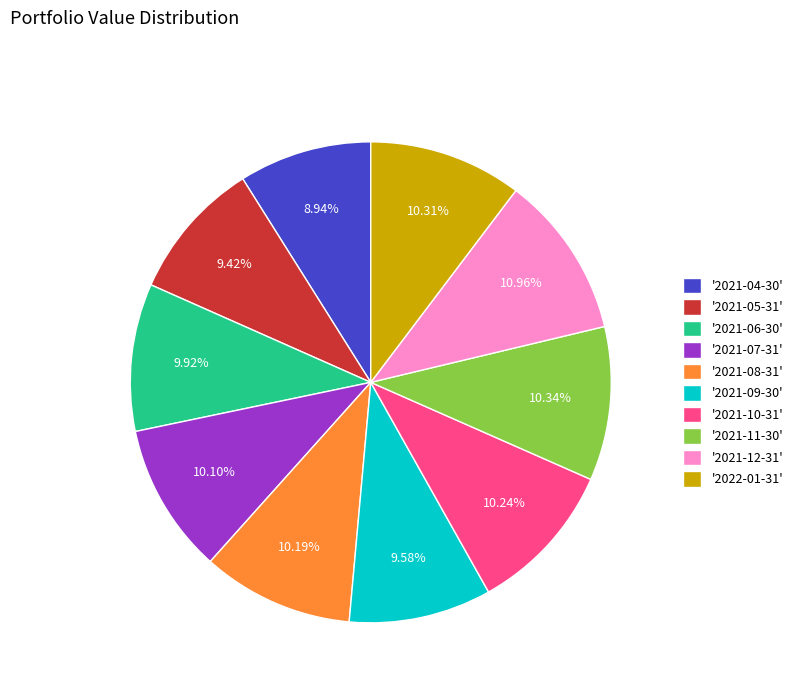

Approximately how many times larger is the value at '2021-04-30' compared to '2021-12-31'?

0.8